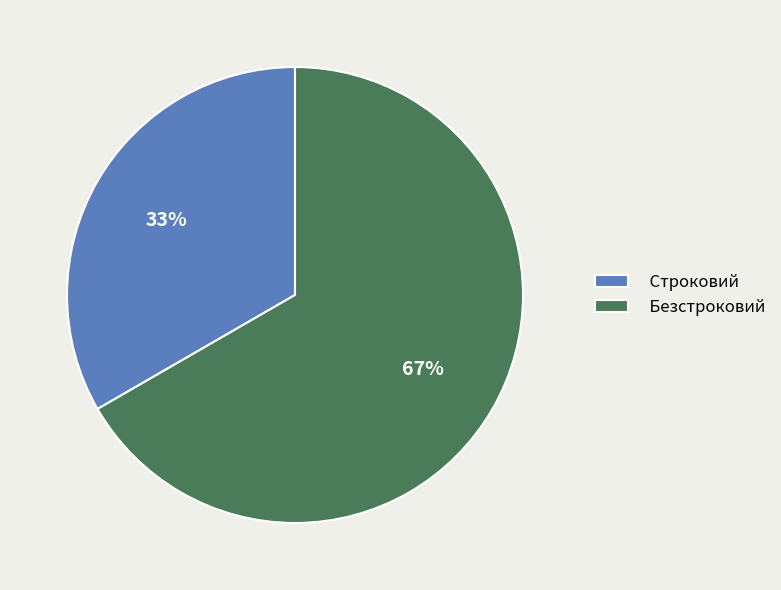

How many slices are in this pie chart?

2